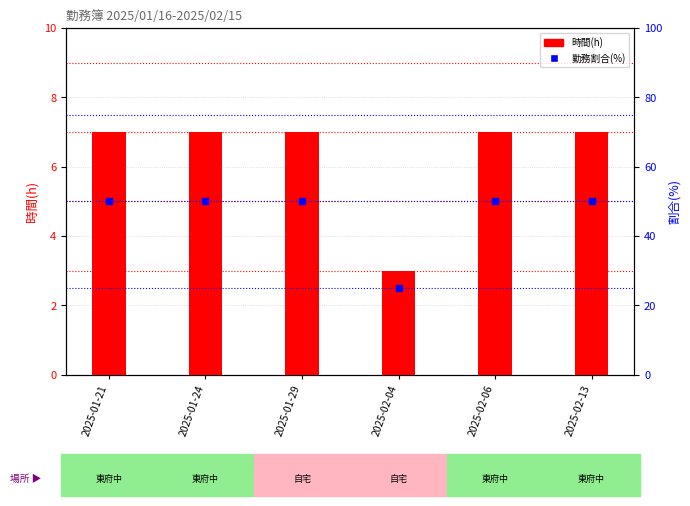

Which series reaches the minimum Y coordinate?

時間(h)